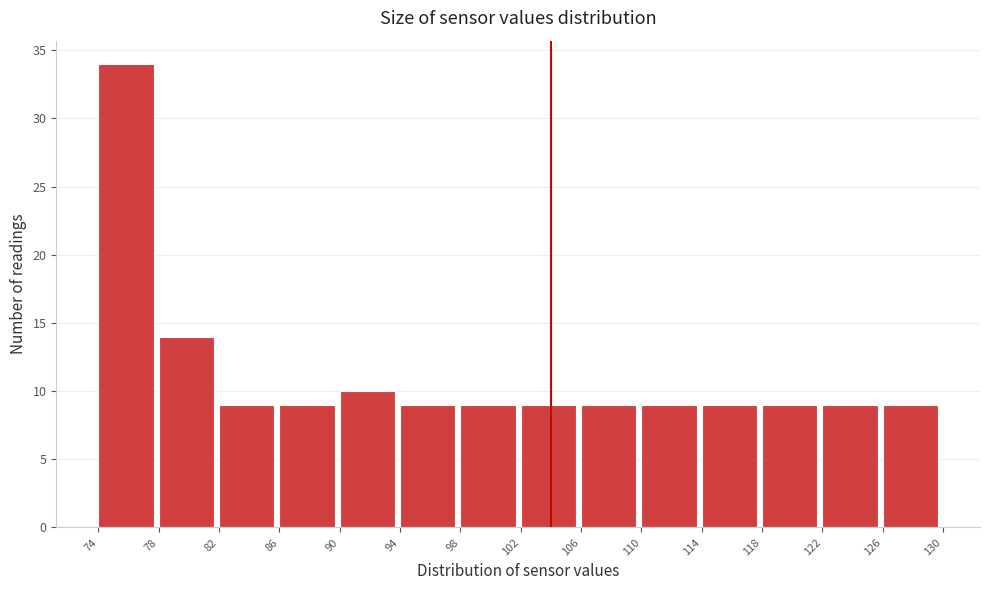

What is the height of the bar covering 118 to 122 on the x-axis? The values are not printed on the chart, so give them approximately, as read against the axis.

9